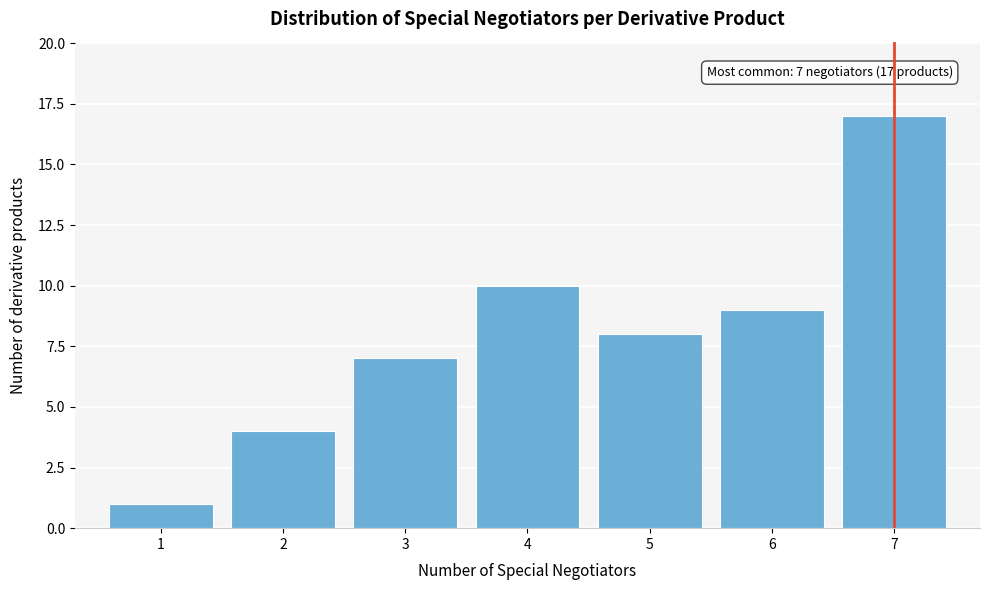

Which range on the x-axis has the tallest bar?

6.5 to 7.5